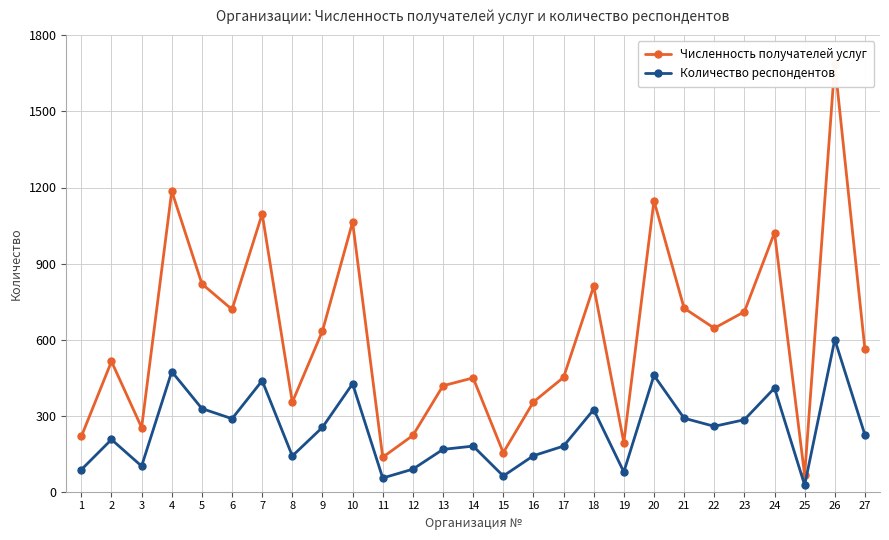

True or false: Численность получателей услуг and Количество респондентов intersect in this chart.

False